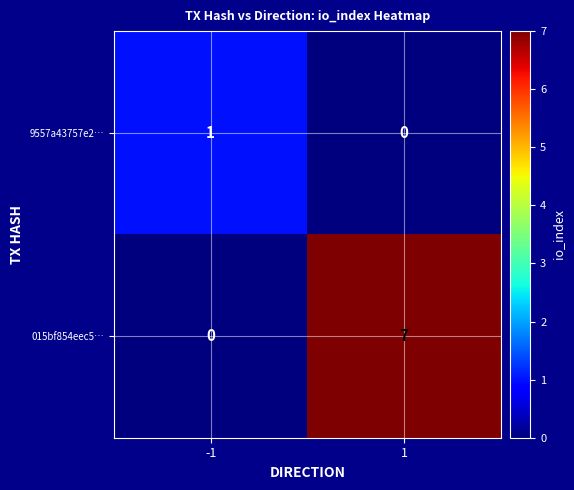

Rank the series by their maximum value, from highest to lowest.

015bf854eec5…, 9557a43757e2…